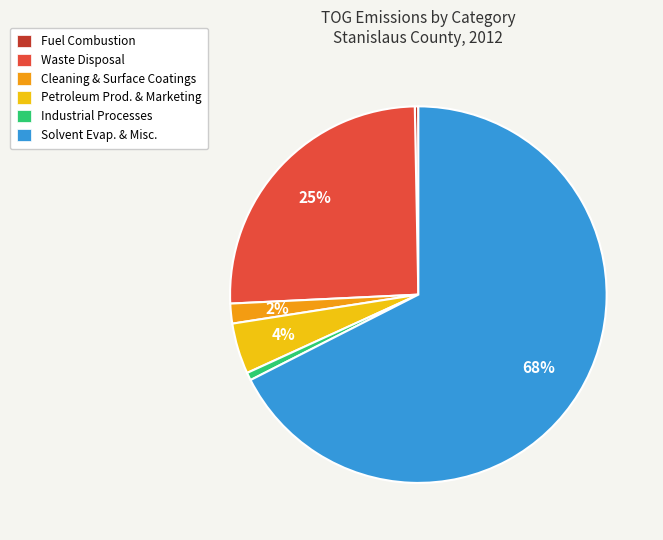

How many segments does this pie chart have?

6